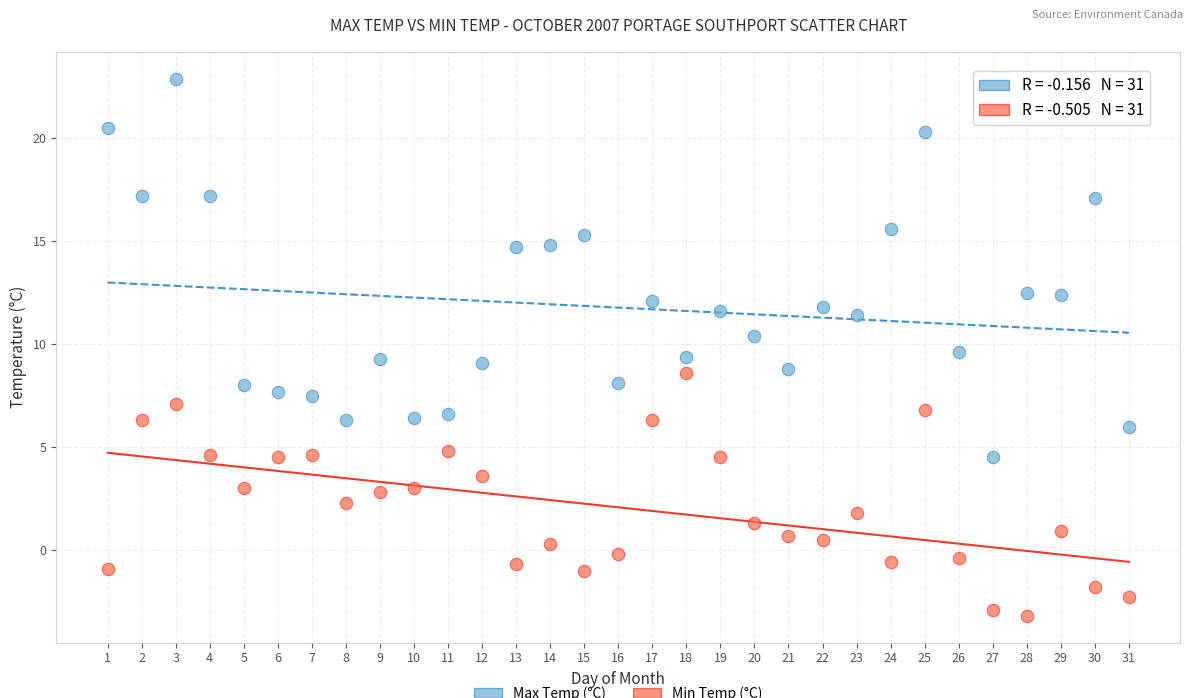

Across all data points, what is the range of X values (max minus min)?

30.0